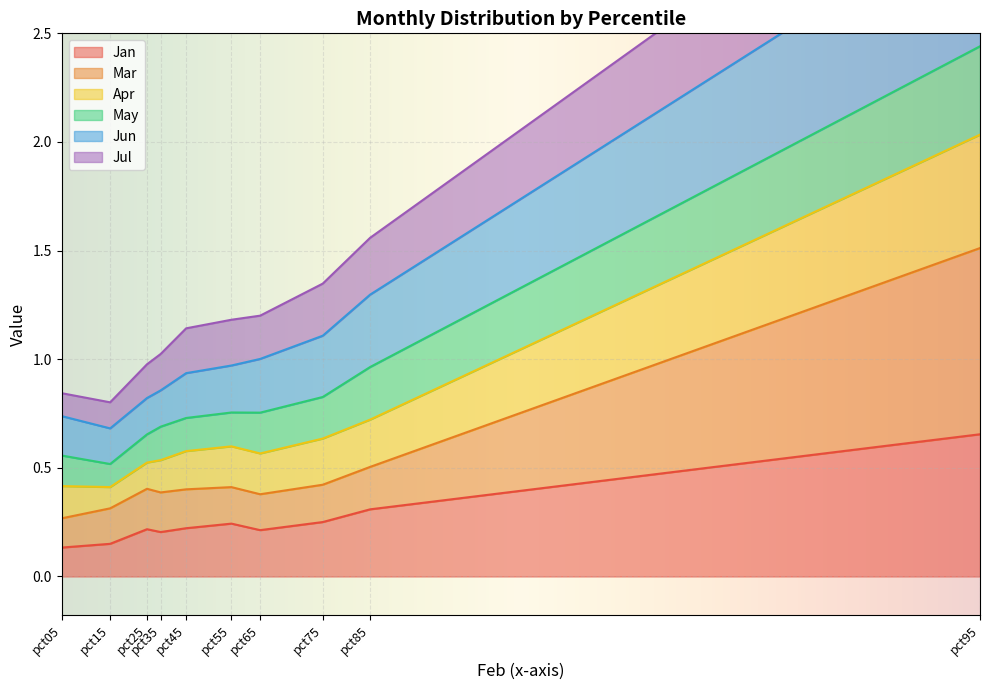

The Jan series shows 0.2 at pct35. True or false?

True